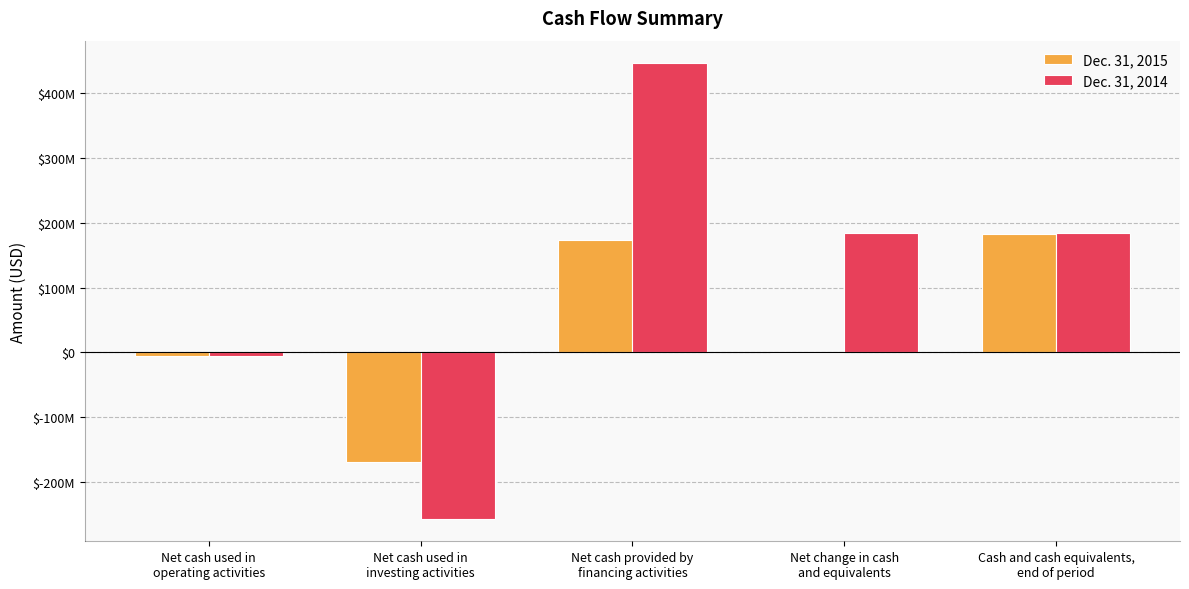

Which has a higher value, Net change in cash
and equivalents or Net cash provided by
financing activities?

Net cash provided by
financing activities